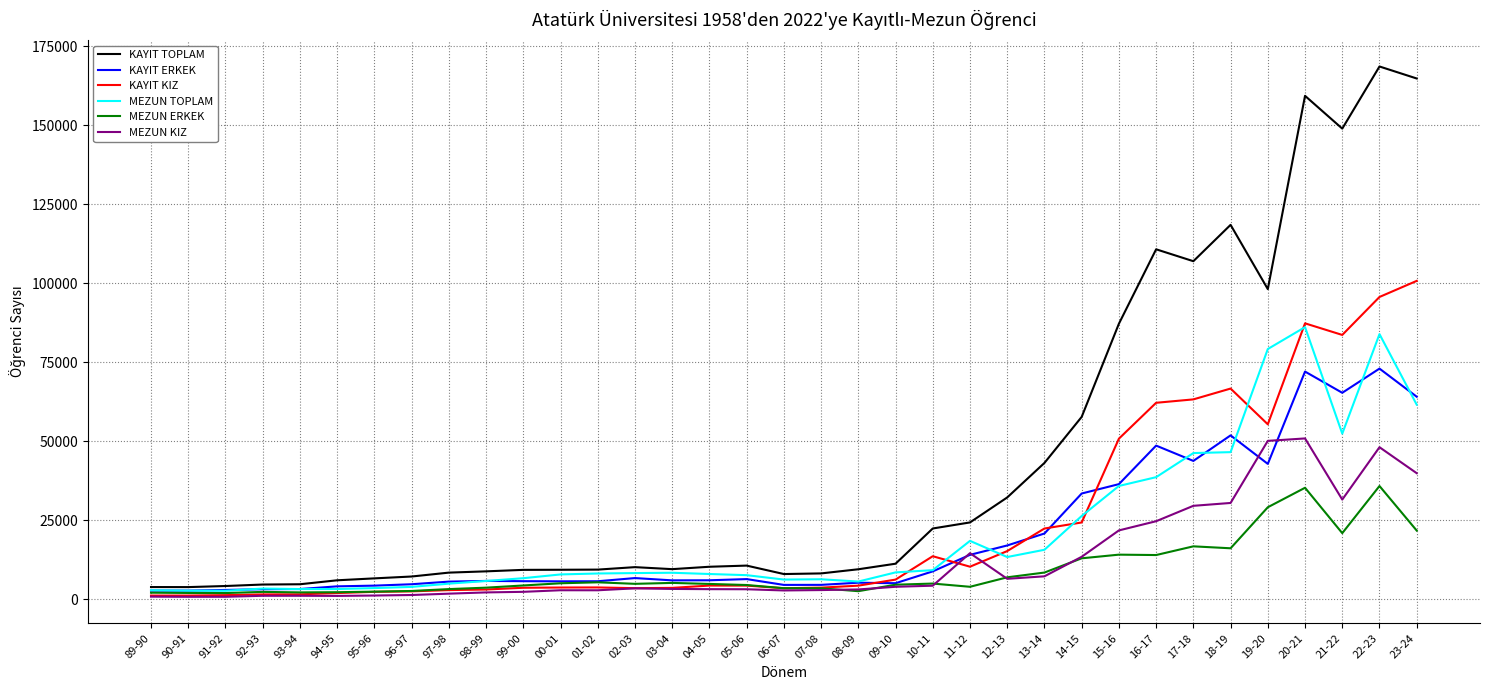

Which series has the largest total across all categories?

KAYIT TOPLAM